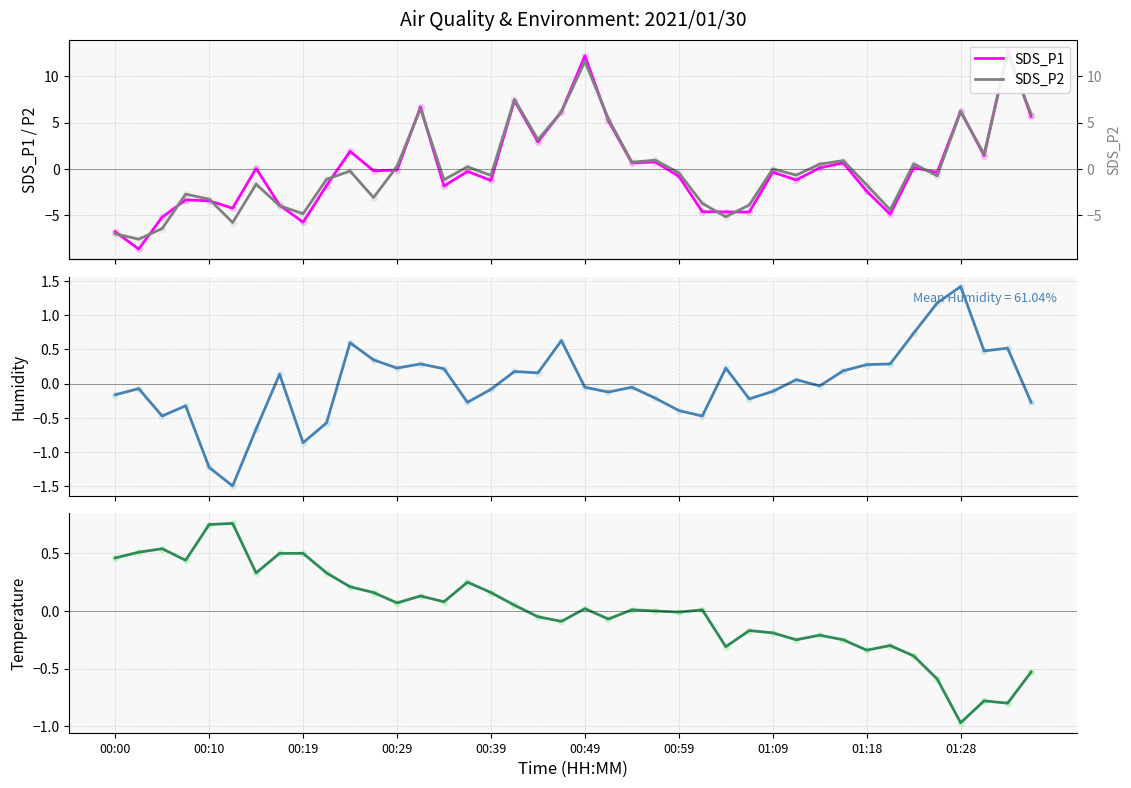

What is the total value across all series at 38?

25.1